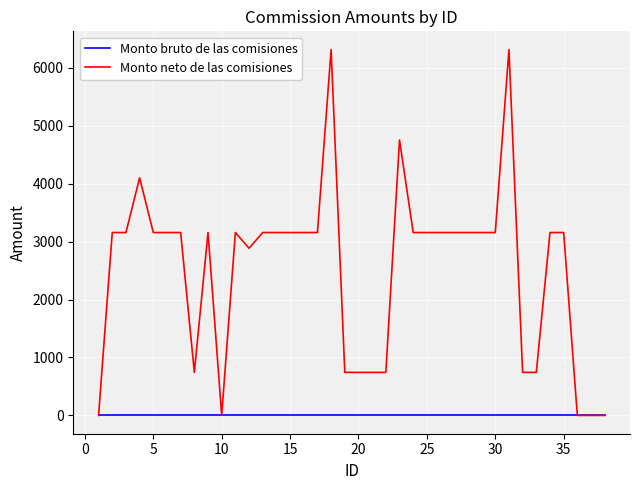

Which series has the largest total across all categories?

Monto neto de las comisiones